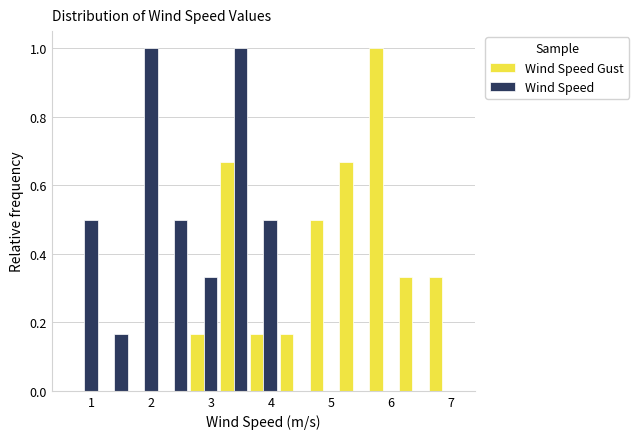

In the Wind Speed Gust series, which range on the x-axis has the tallest bar?

5.6 to 6.1